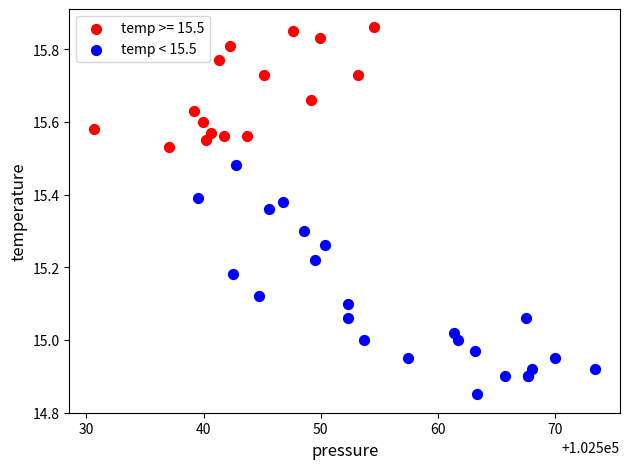

Which series has the largest Y range (max minus min)?

temp < 15.5